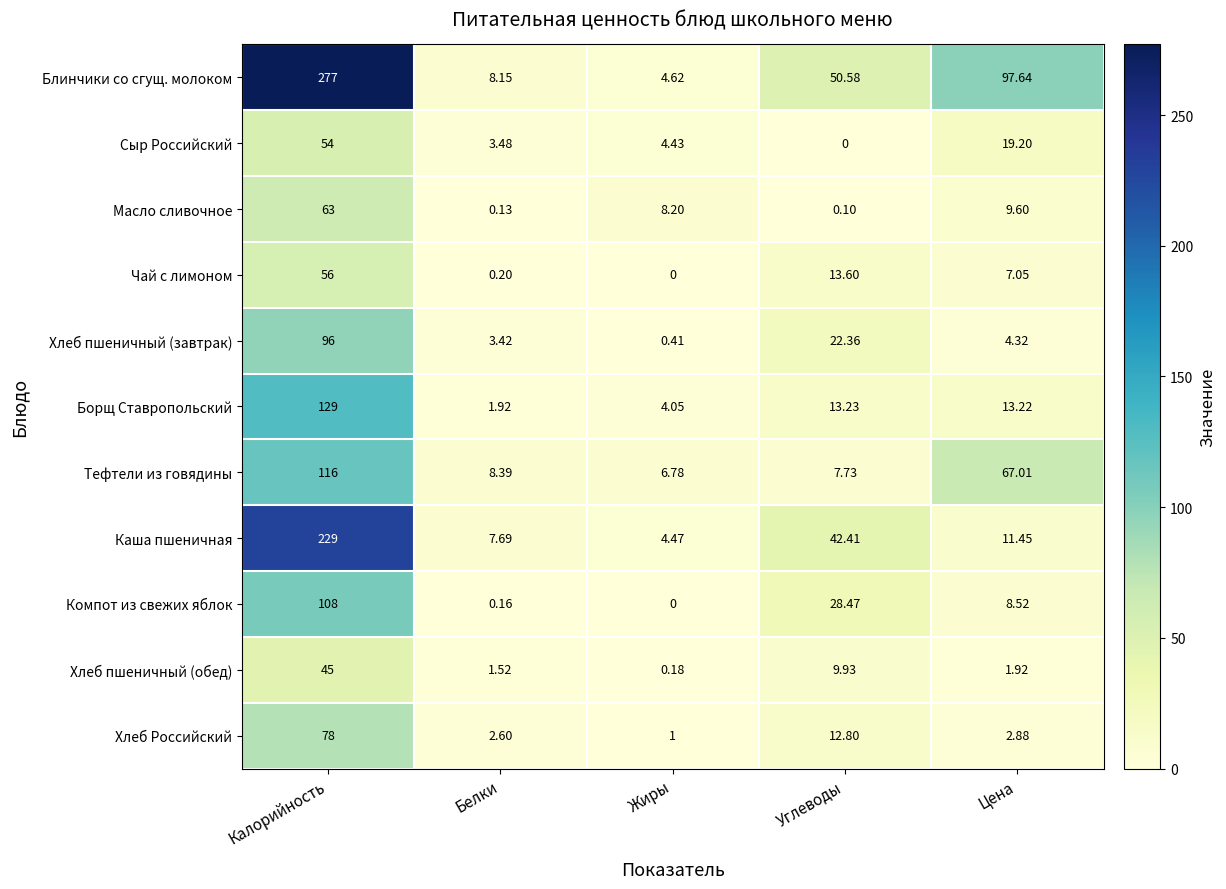

Where does the Тефтели из говядины series first go above 8?

Калорийность